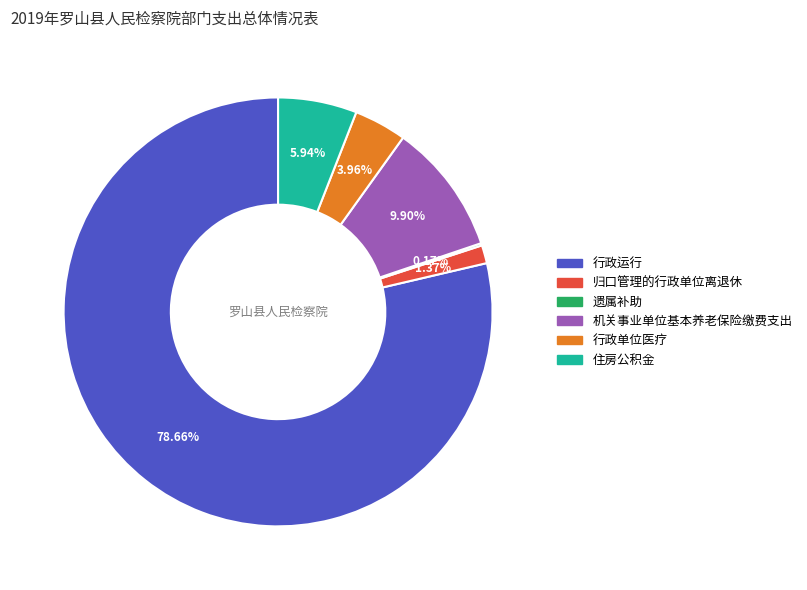

The 行政运行 slice represents 79% of the pie. True or false?

True